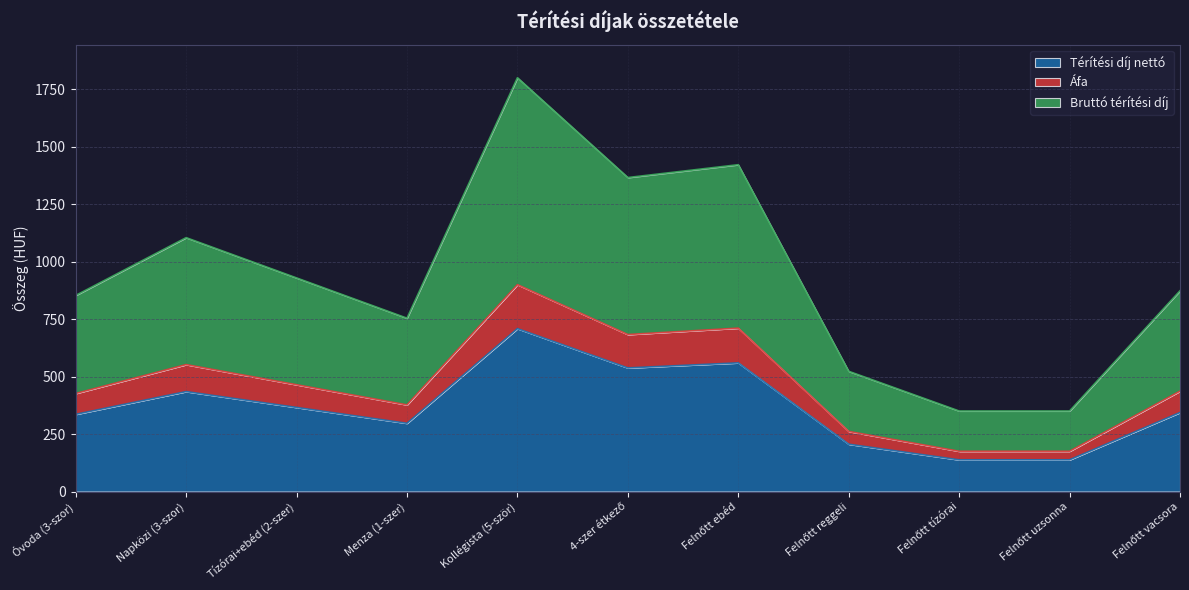

What is the difference between the maximum and minimum values in the Térítési díj nettó series?

571.0